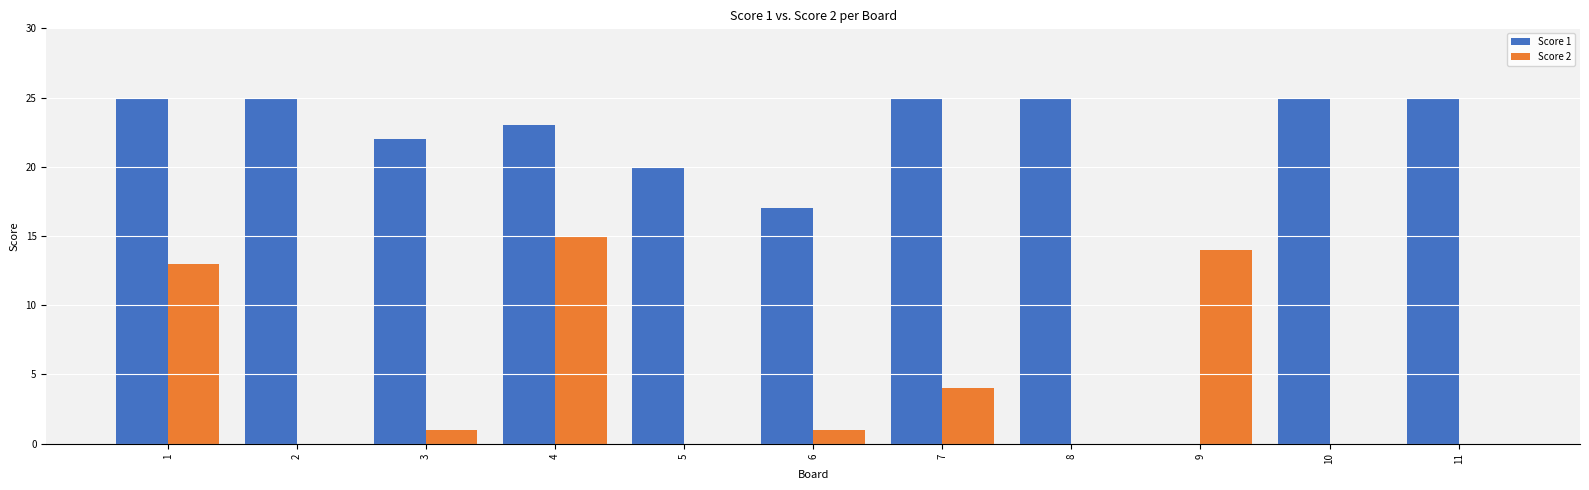

What is the total value across all series at 6?

18